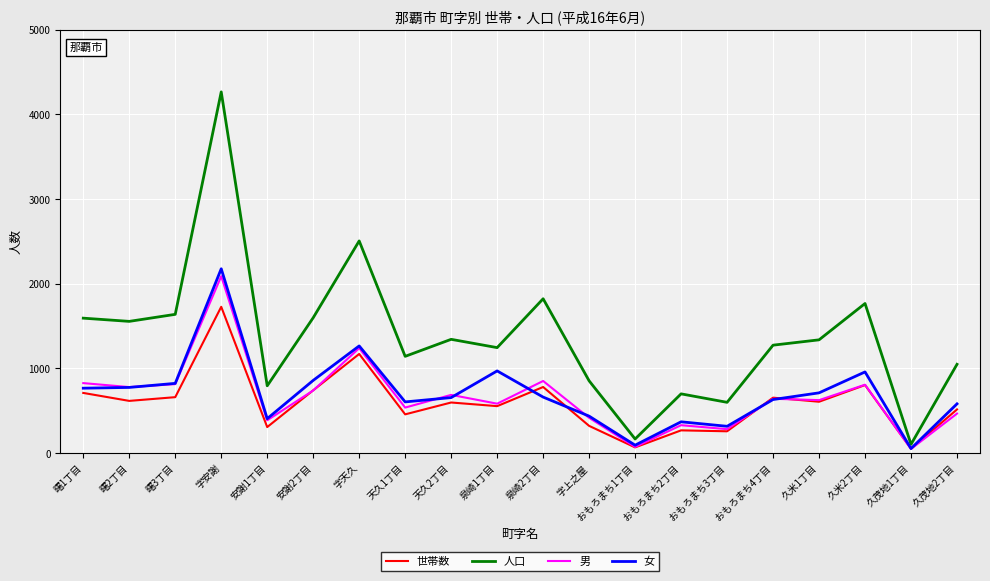

What is the total value across all series at 字安謝?

10260